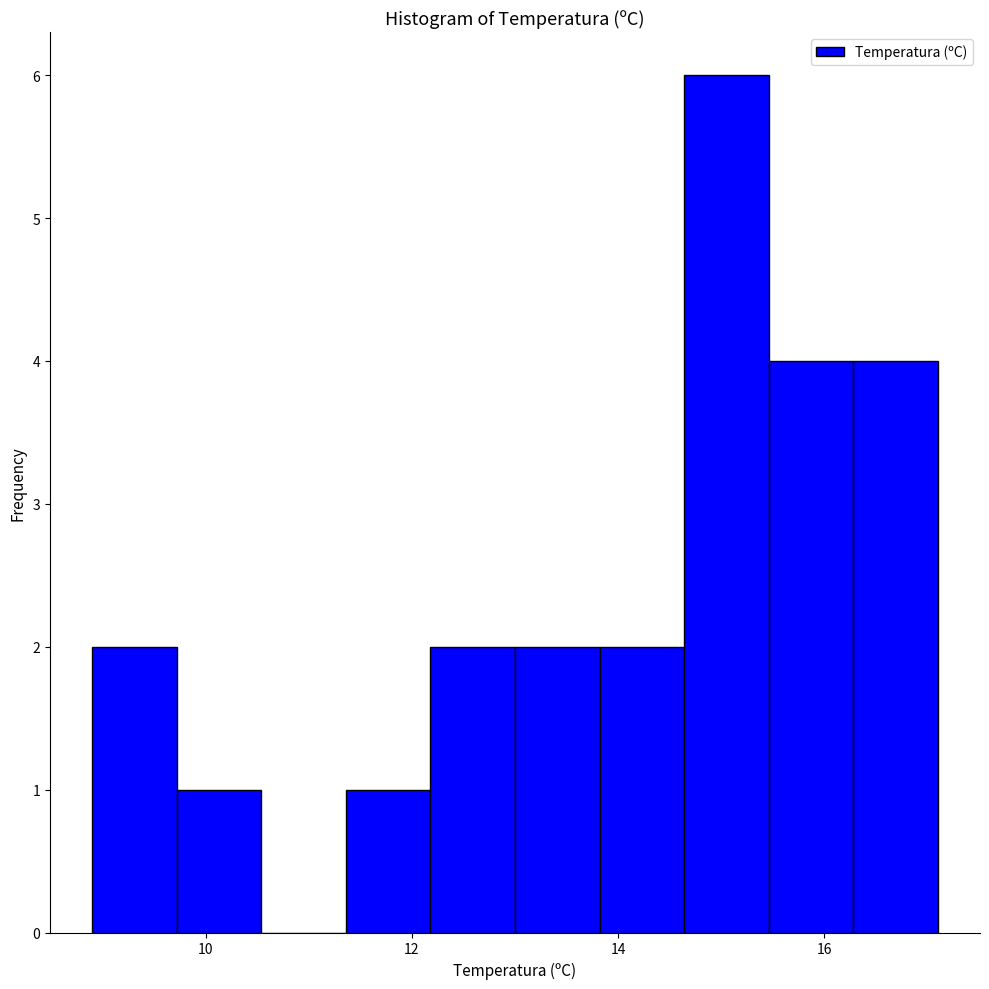

Which range on the x-axis has the tallest bar?

14.64 to 15.46